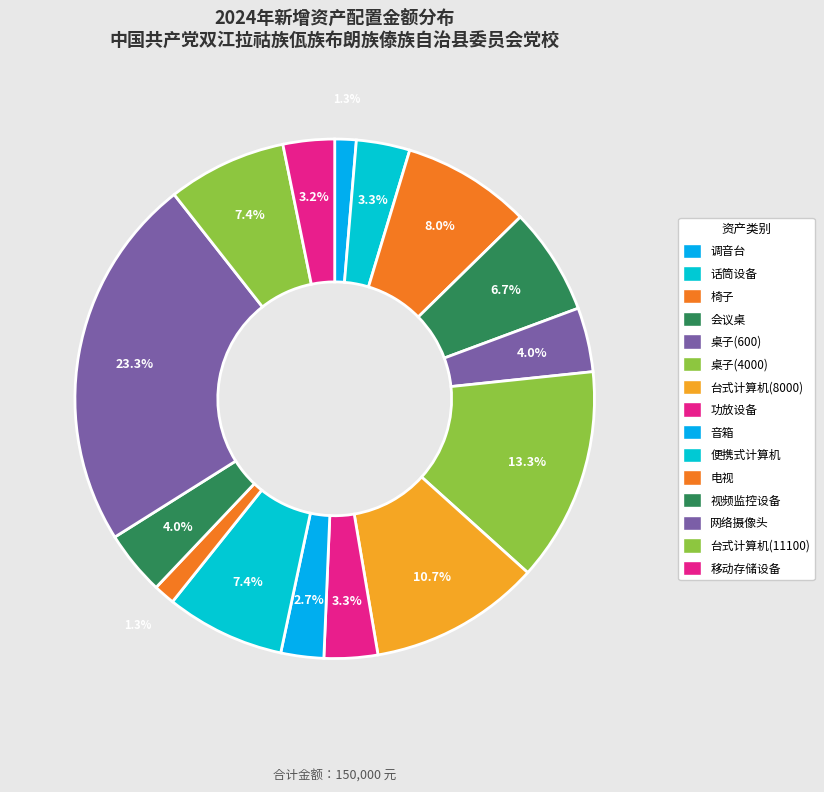

What percentage is the 移动存储设备 slice, to the nearest percent?

3%